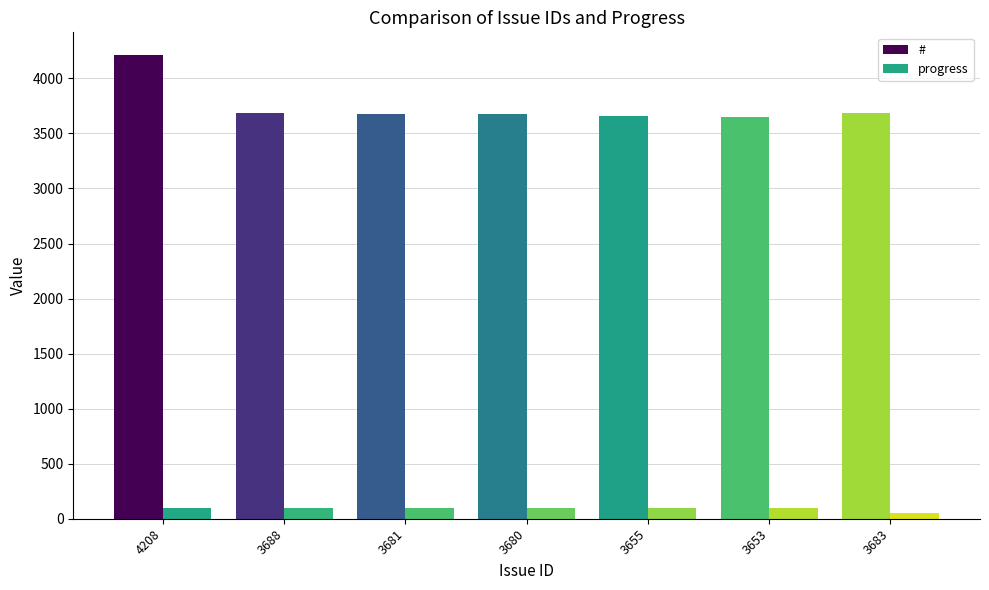

Which has a higher value, 3680 or 3653?

3680